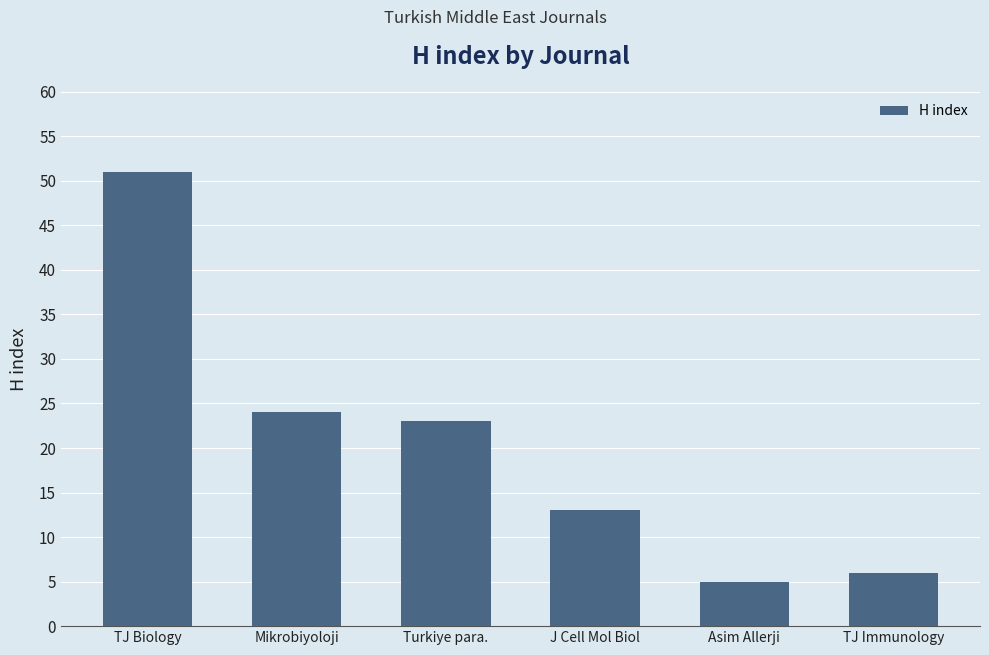

Which category has the highest value across all series?

TJ Biology